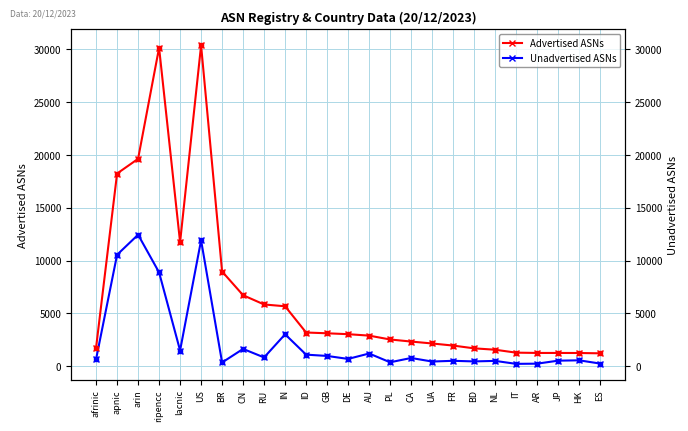

What is the value of the Advertised ASNs point at the 23rd from the left?

1257